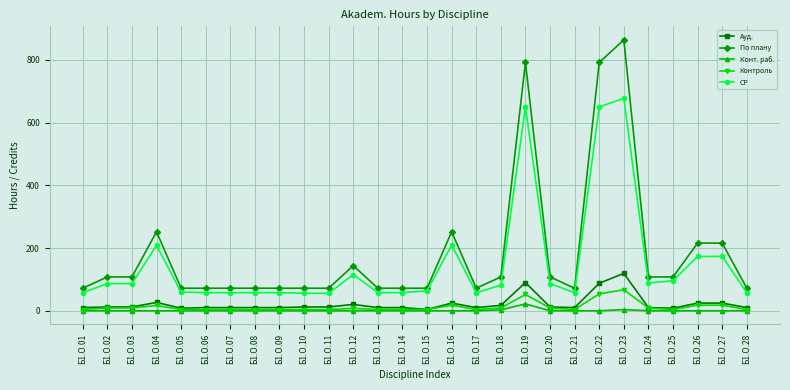

What is the greatest value displayed?

864.0